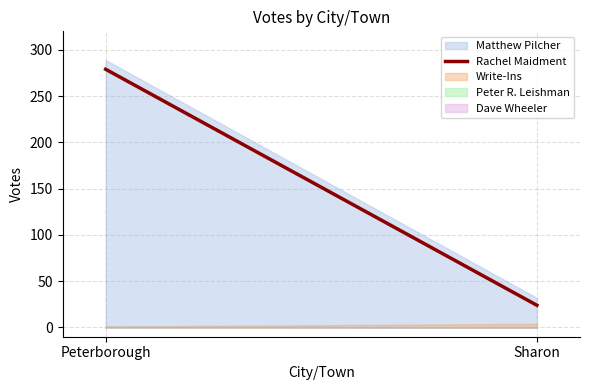

Is it true that the value at Sharon is 10?

False